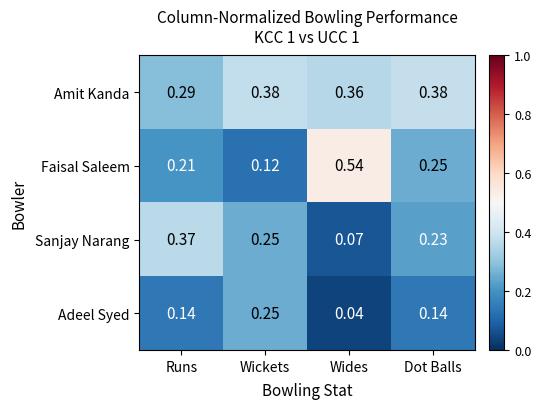

Which category has the lowest value in the Faisal Saleem series?

Wickets